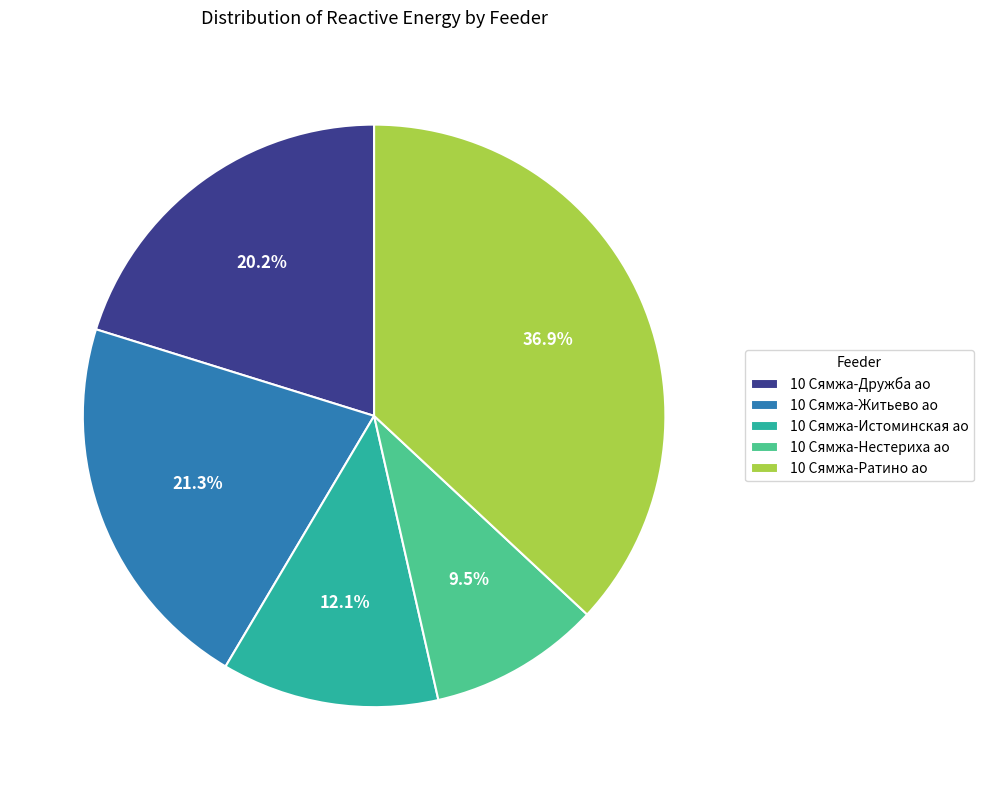

Approximately how many times larger is the value at 10 Сямжа-Ратино ао compared to 10 Сямжа-Нестериха ао?

3.9